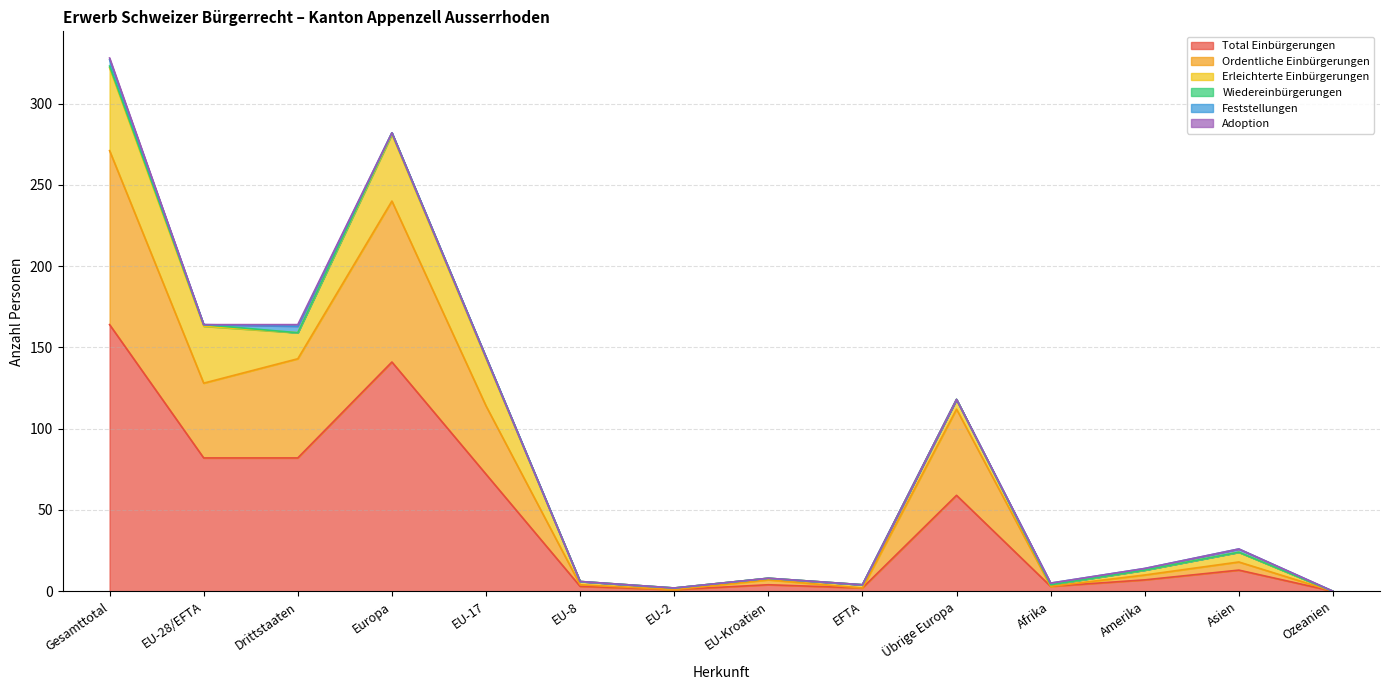

How many Feststellungen values are between 0 and 1?

11